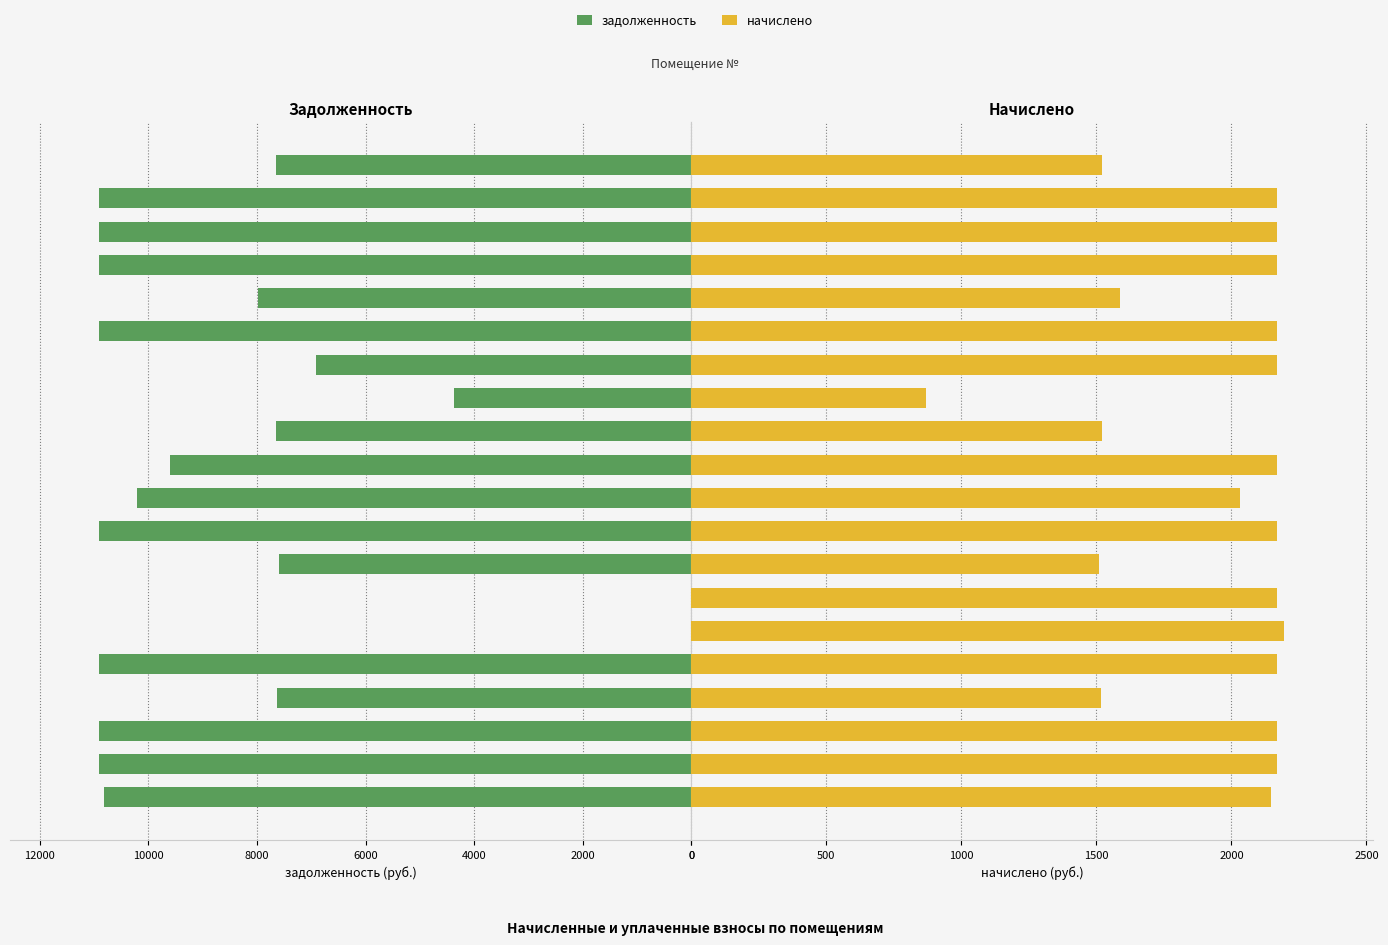

What is the value of the начислено bar at the 18th from the left?

2168.8